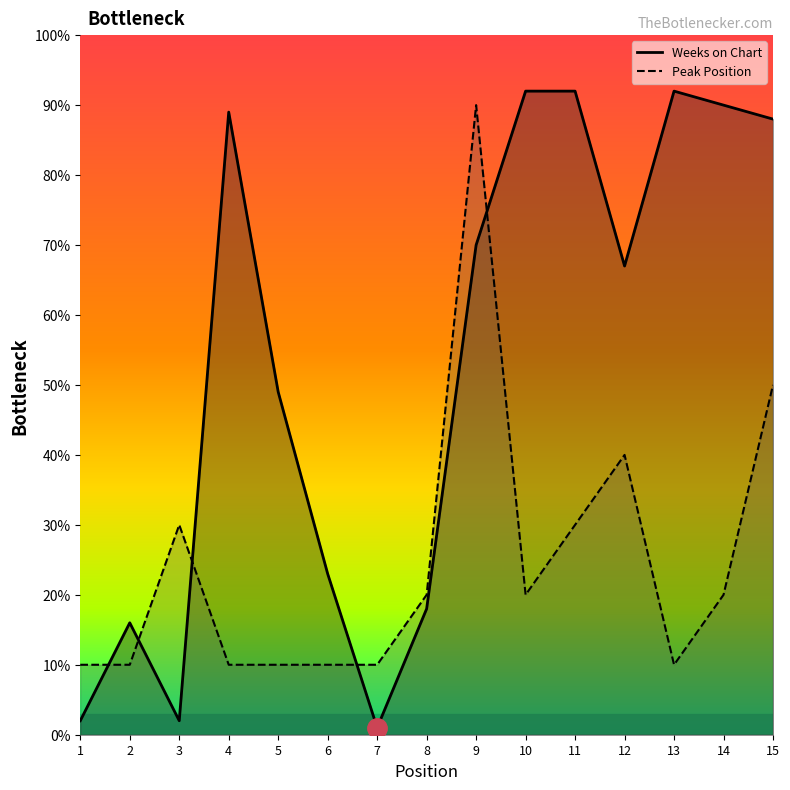

What is the spread (max minus min) of values at 12?

27